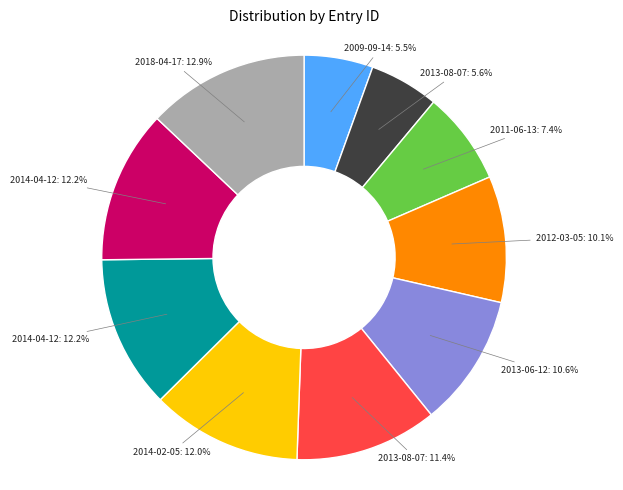

Is there any slice that represents more than half of the pie?

No